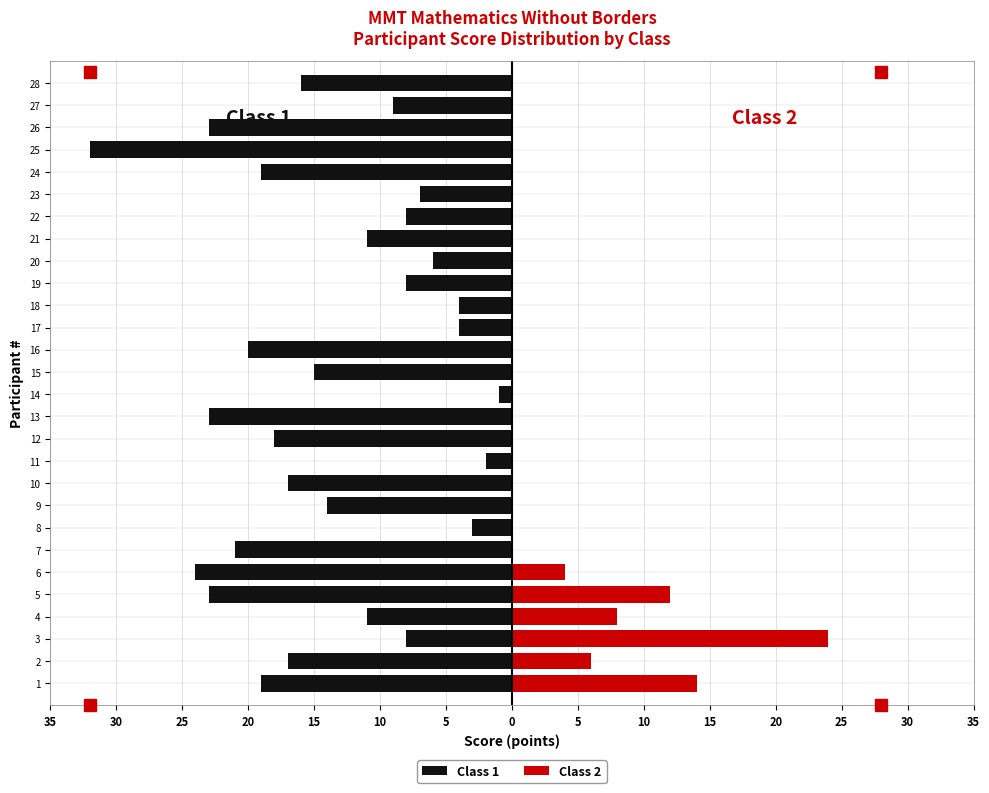

Are the bars grouped side by side (vs. stacked)?

Yes